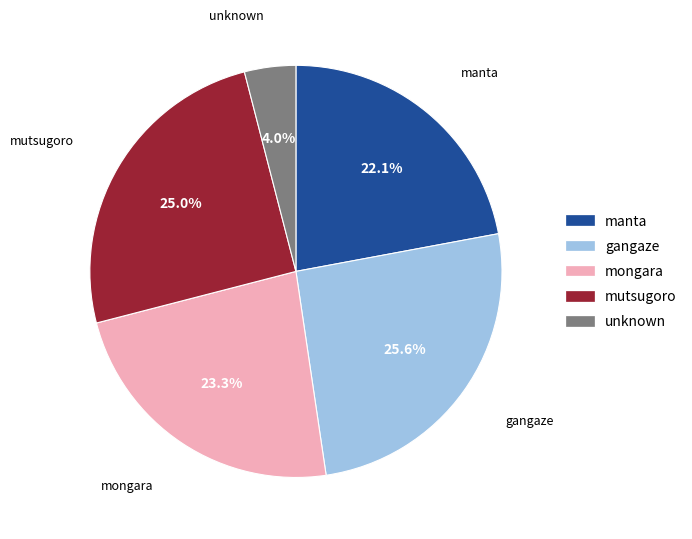

Is there any slice that represents more than half of the pie?

No